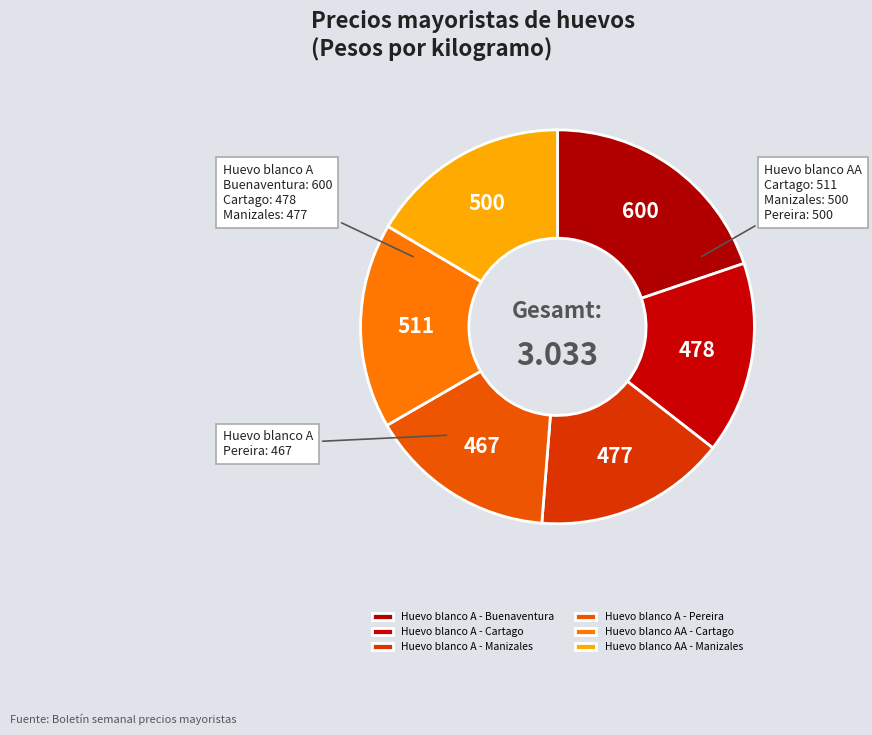

Which has a higher value, Huevo blanco AA - Manizales or Huevo blanco A - Buenaventura?

Huevo blanco A - Buenaventura